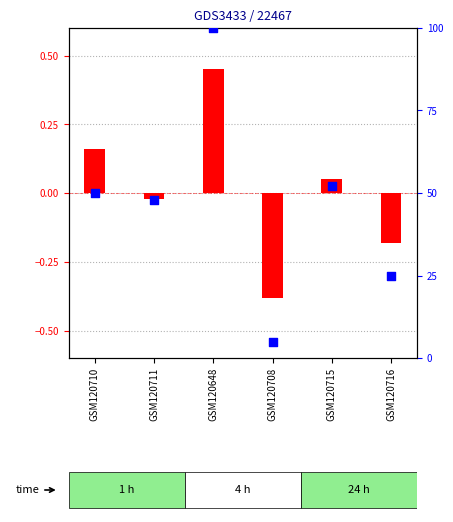

Which series has the widest spread of Y values?

percentile rank within the sample